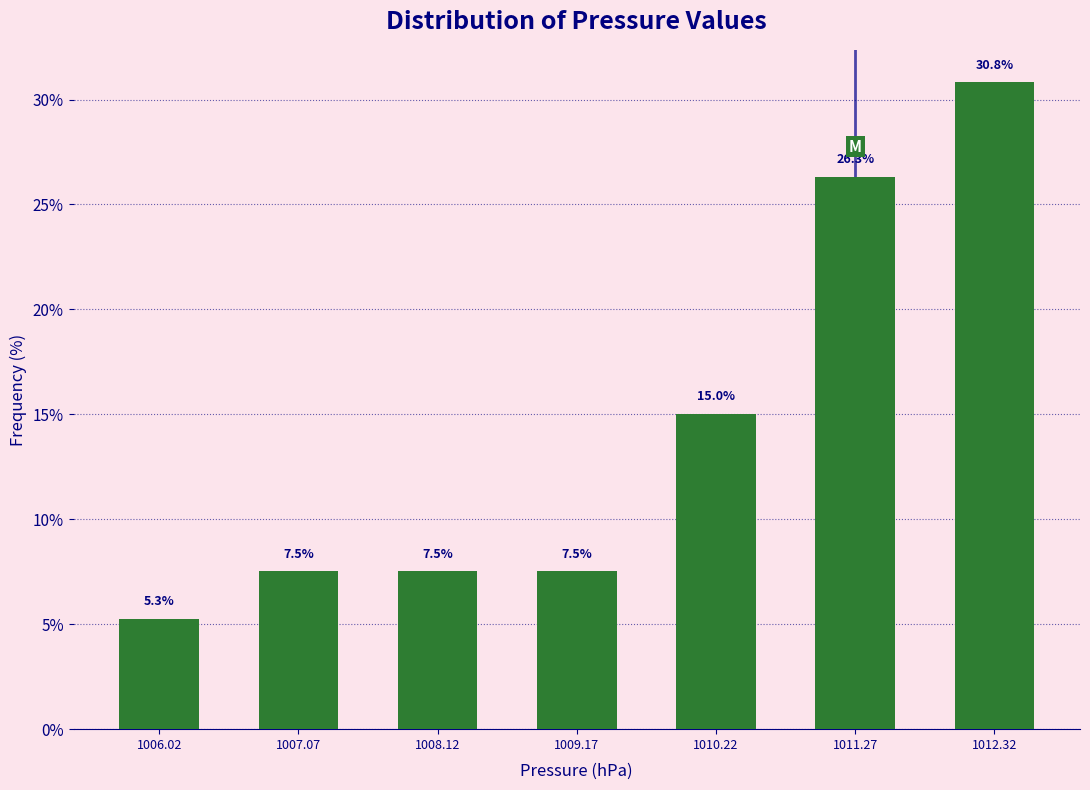

Reading left to right, list all the values displayed in this chart.

5.3	7.5	7.5	7.5	15.0	26.3	30.8